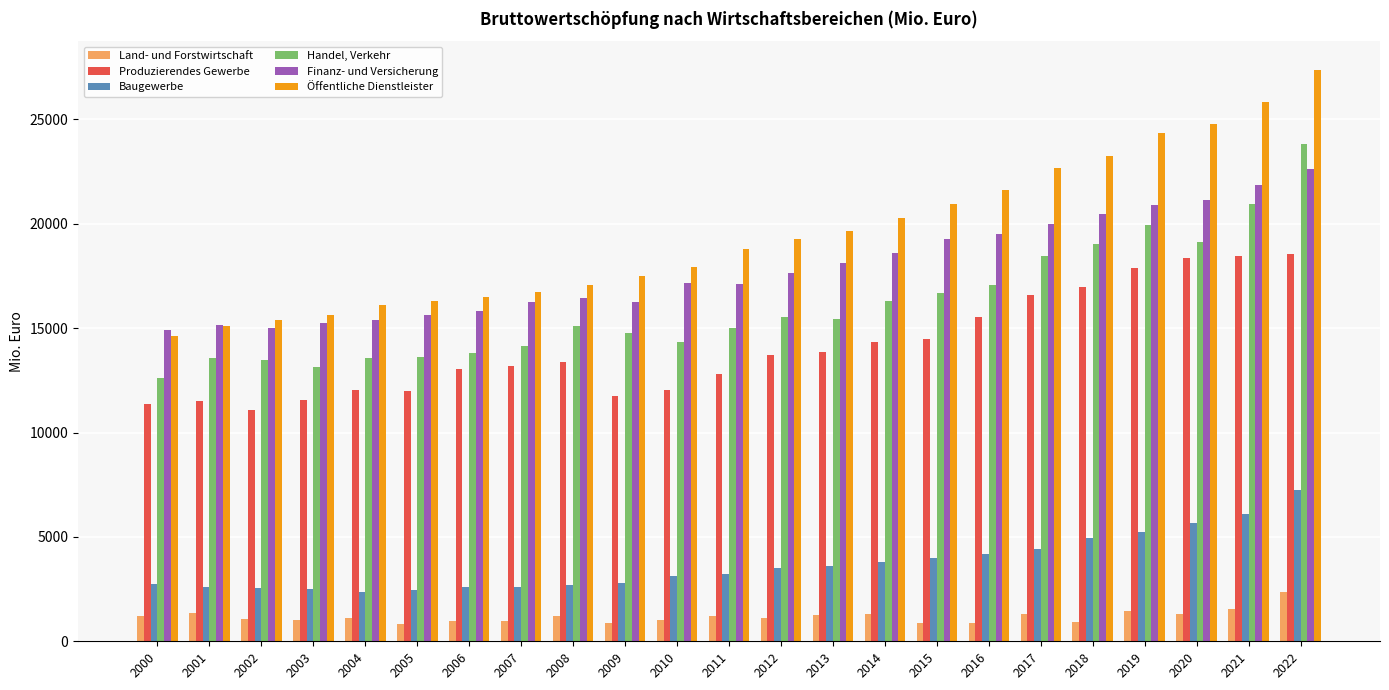

The value of Baugewerbe at 2010 is 3112.0. True or false?

True